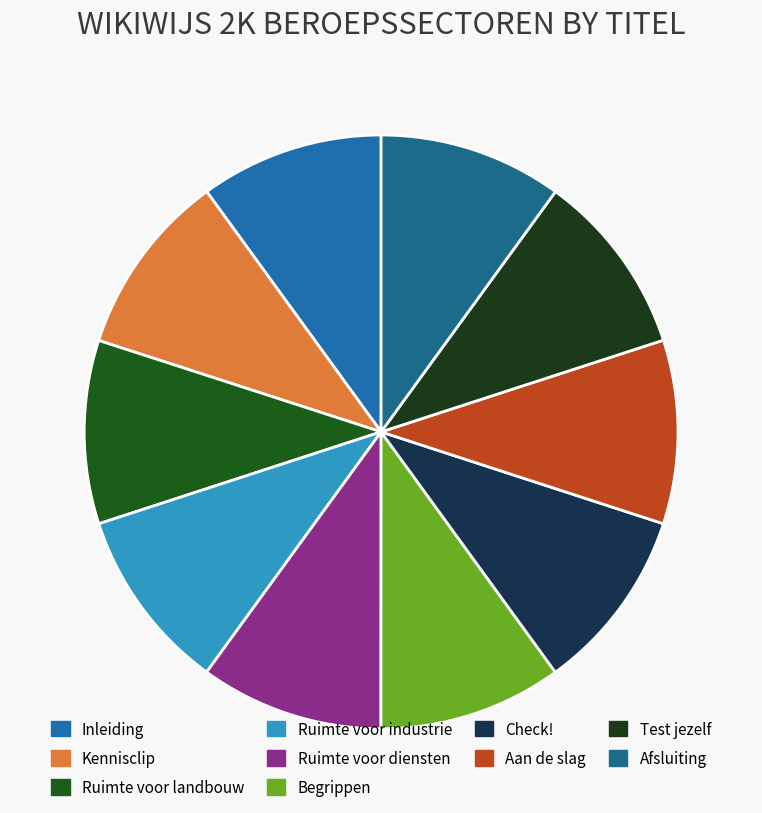

Count the number of slices in the pie.

10